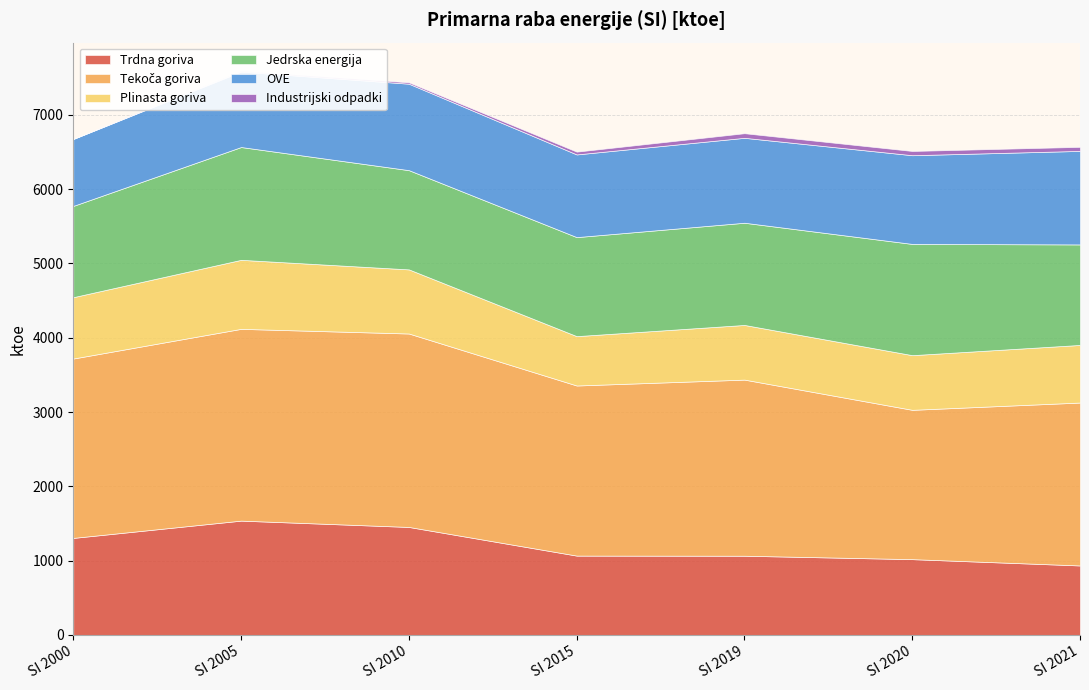

What is the value of the Jedrska energija point at the 3rd from the left?

1335.2